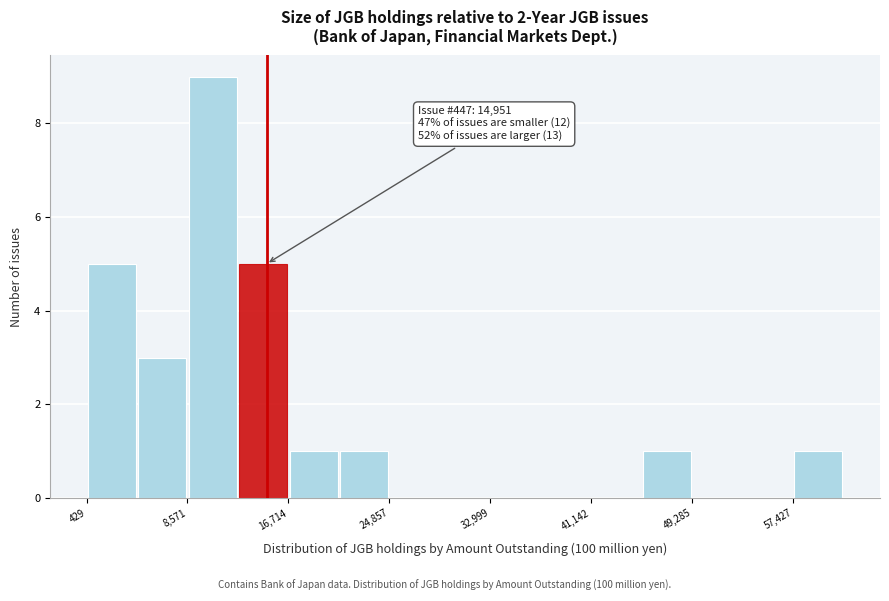

Which range on the x-axis has the tallest bar?

9000 to 13000